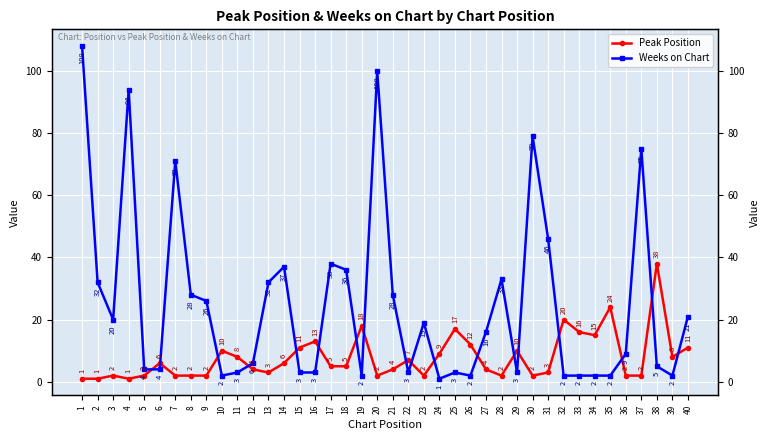

Where is Peak Position nearest to the value 19?

19